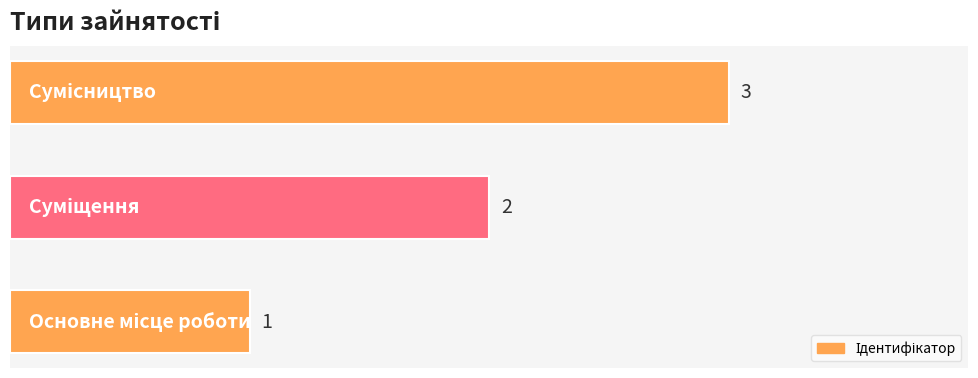

How many series are shown in this chart?

1